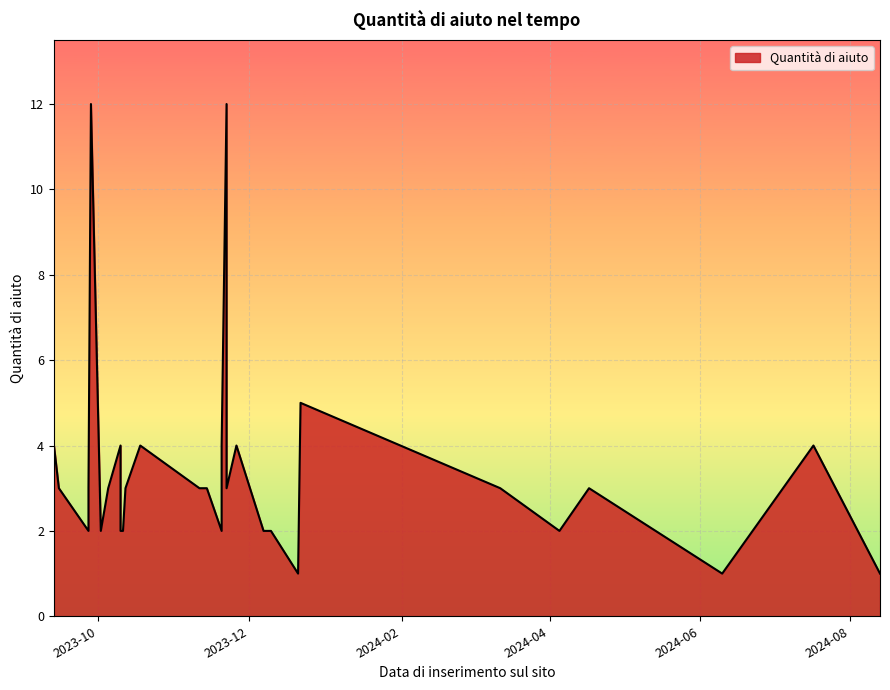

Which has a higher value, 19 or 14?

14